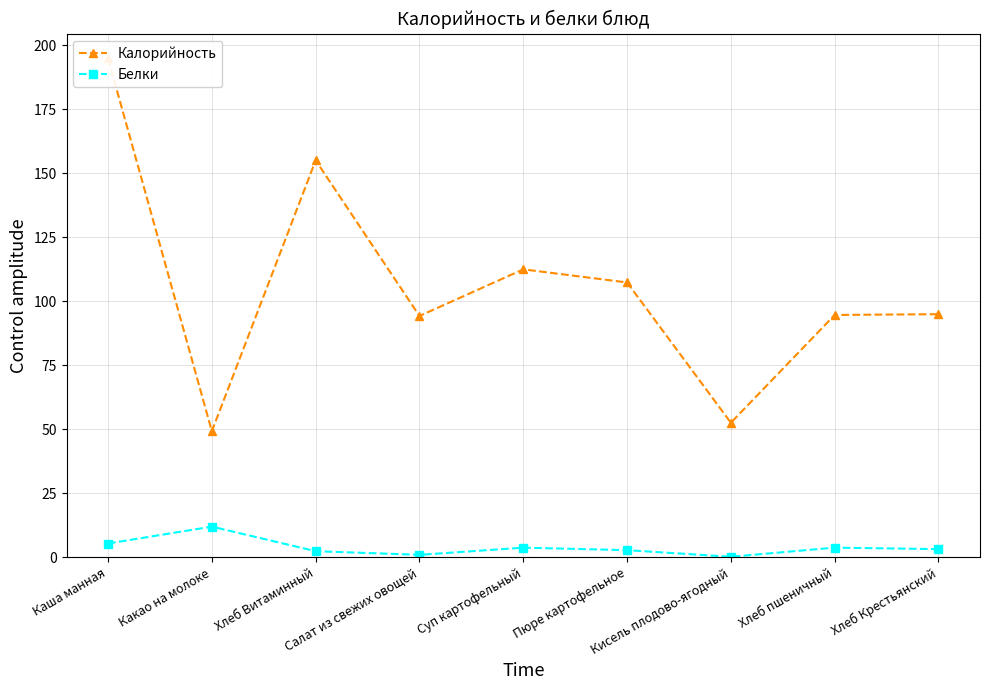

Where does the Белки series first go above 3?

Каша манная